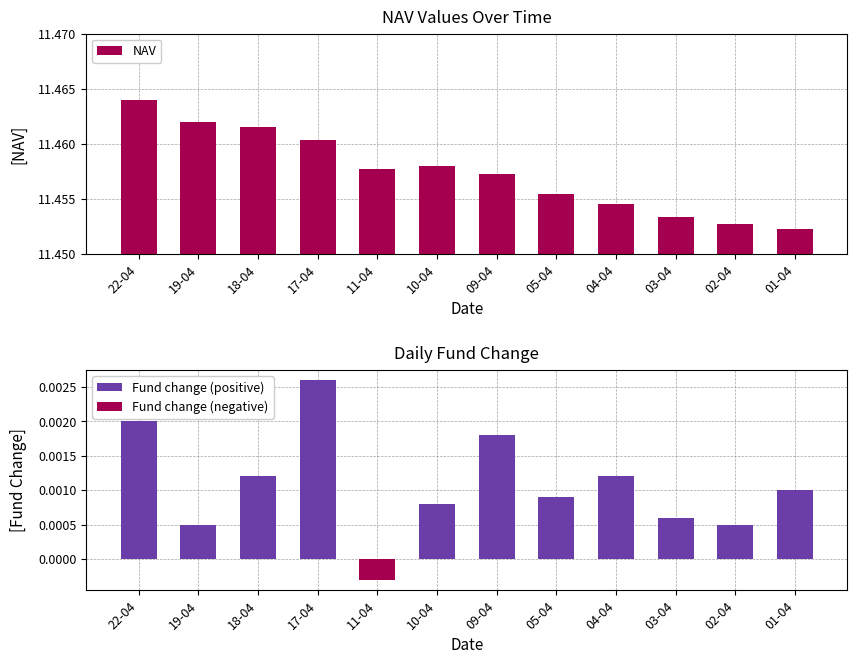

Reading left to right, transcribe all the data shown in this chart.

NAV: 22-04=11.5	19-04=11.5	18-04=11.5	17-04=11.5	11-04=11.5	10-04=11.5	09-04=11.5	05-04=11.5	04-04=11.5	03-04=11.5	02-04=11.5	01-04=11.5
Fund change (positive): 22-04=0.0	19-04=0.0	18-04=0.0	17-04=0.0	11-04=0.0	10-04=0.0	09-04=0.0	05-04=0.0	04-04=0.0	03-04=0.0	02-04=0.0	01-04=0.0
Fund change (negative): 22-04=0.0	19-04=0.0	18-04=0.0	17-04=0.0	11-04=-0.0	10-04=0.0	09-04=0.0	05-04=0.0	04-04=0.0	03-04=0.0	02-04=0.0	01-04=0.0